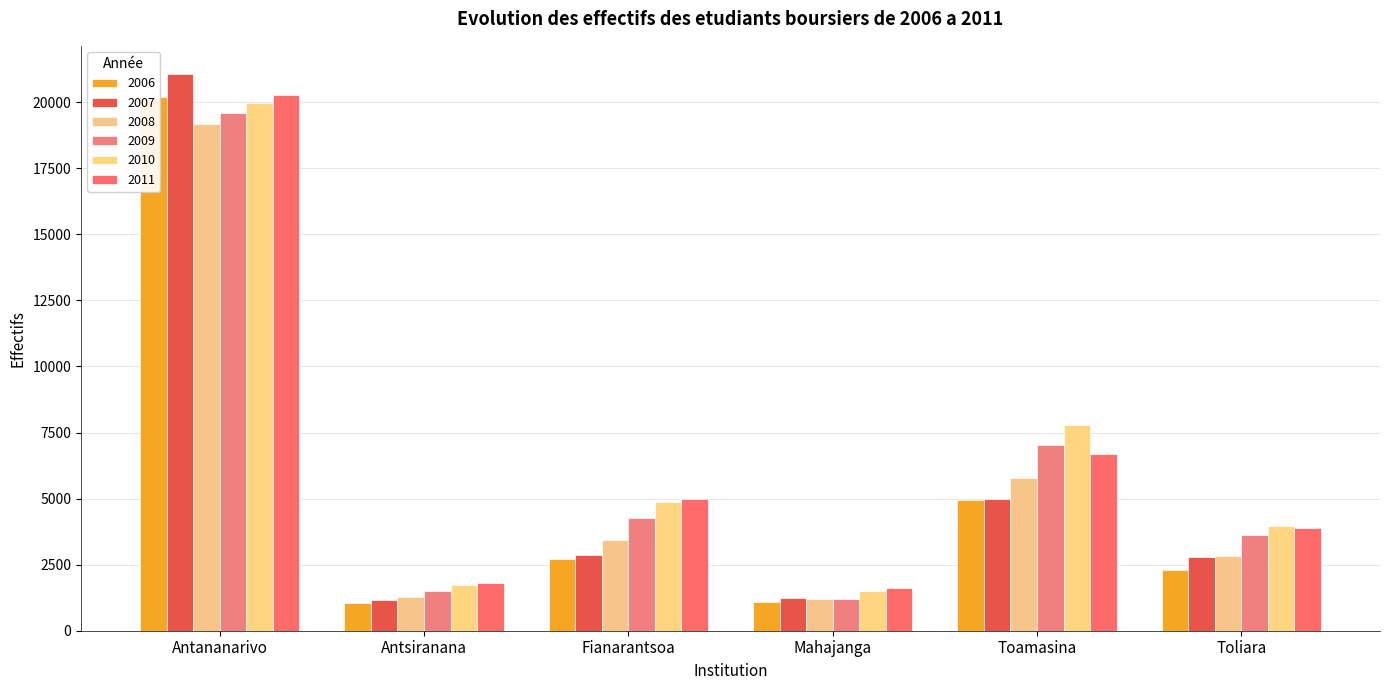

At which label does 2006 reach its peak?

Antananarivo